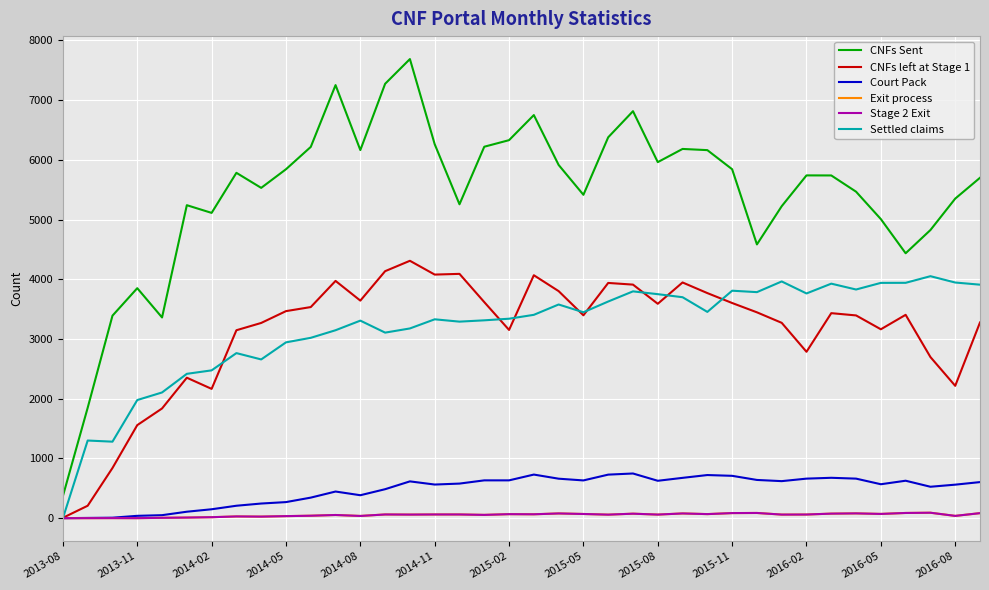

List the series in order of their peak value, lowest first.

Exit process, Stage 2 Exit, Court Pack, Settled claims, CNFs left at Stage 1, CNFs Sent